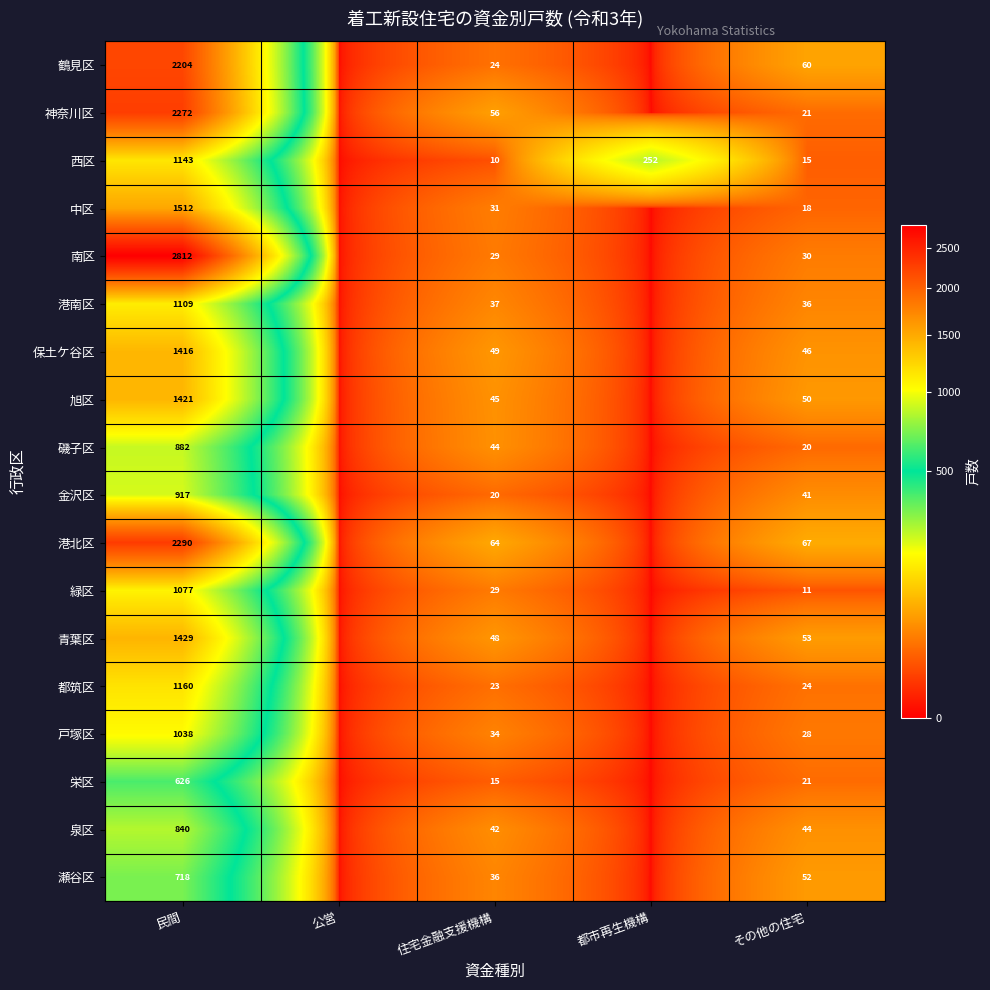

What is the spread (max minus min) of values at 都市再生機構?

252